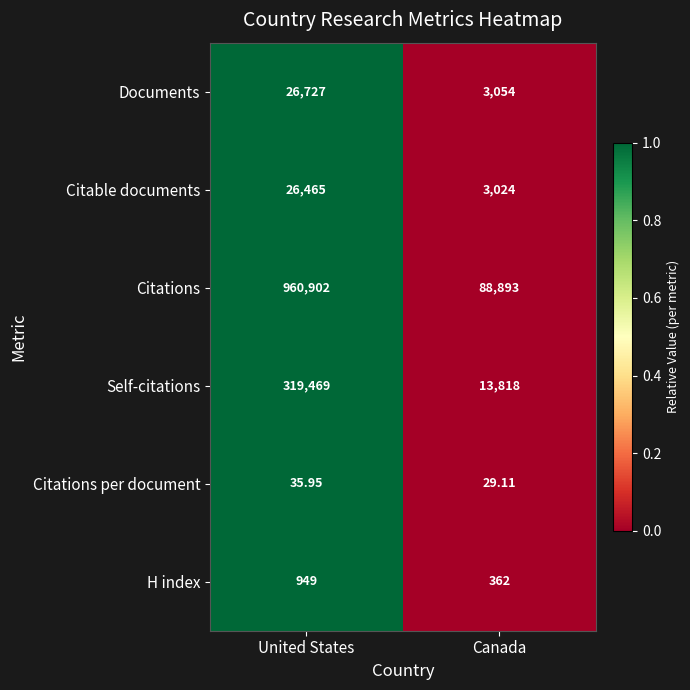

Which series has the widest spread of values?

Citations